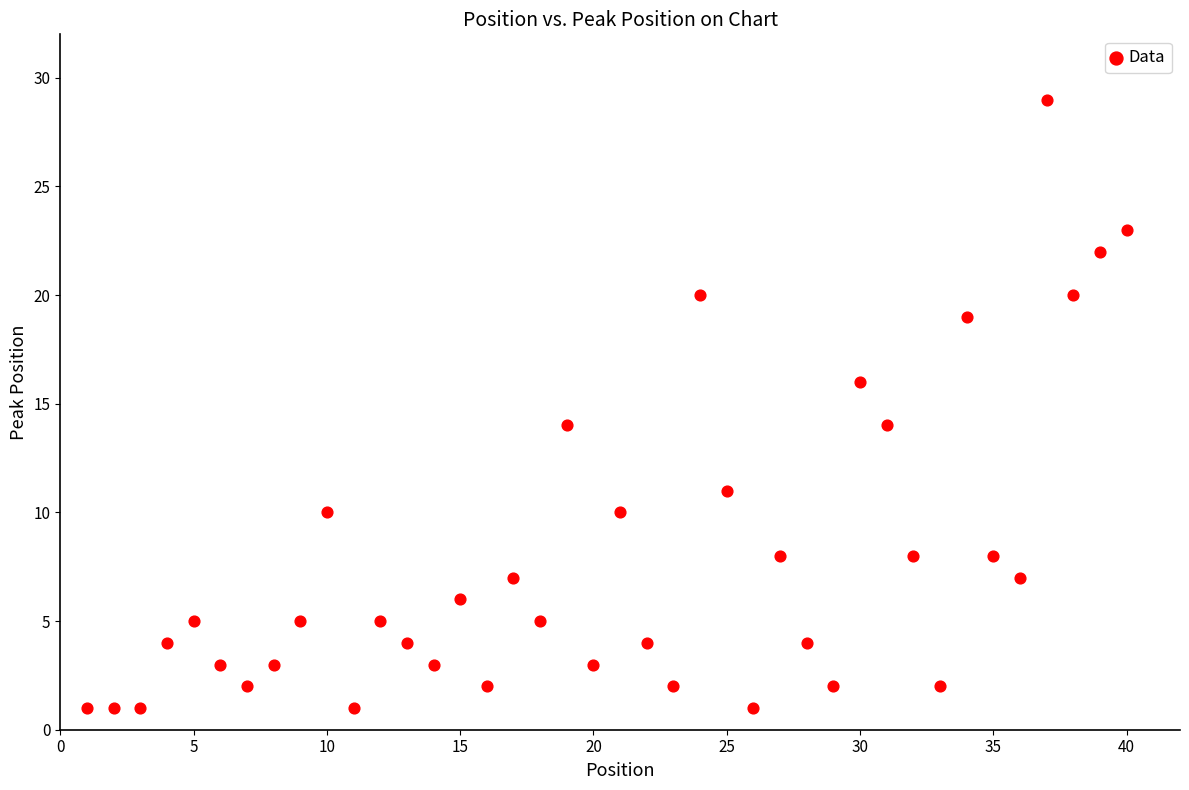

What is the range of X values (max minus min)?

39